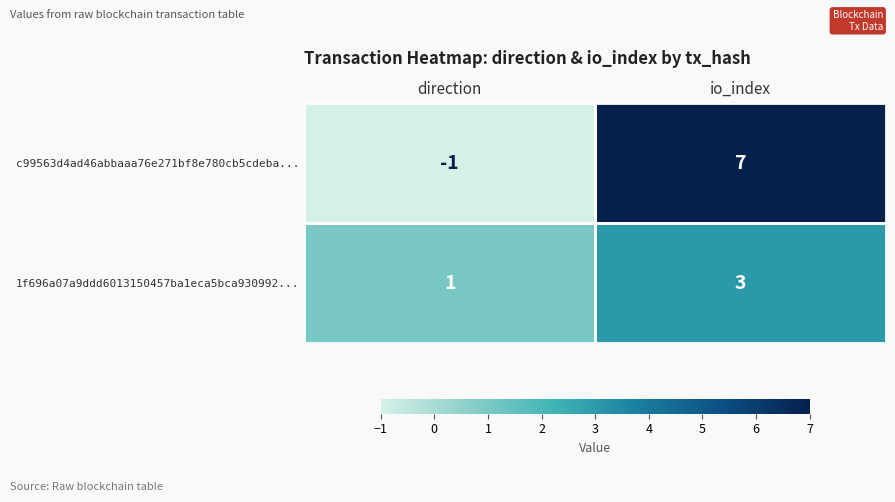

What is the difference between the c99563d4ad46abbaaa76e271bf8e780cb5cdeba... values at direction and io_index?

8